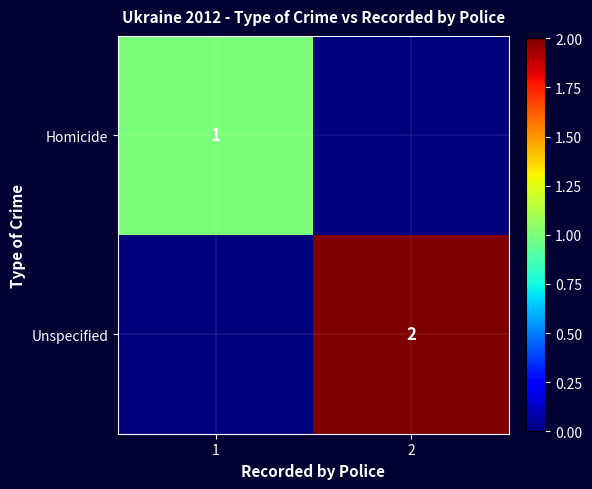

True or false: Homicide has a value of 1 at 1.

True